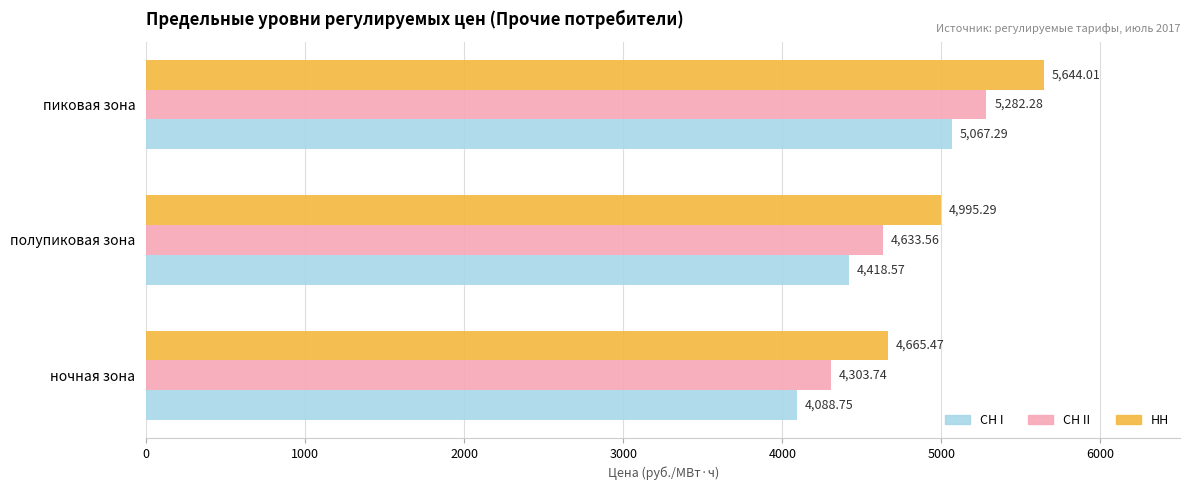

What is the spread (max minus min) of values at ночная зона?

576.7